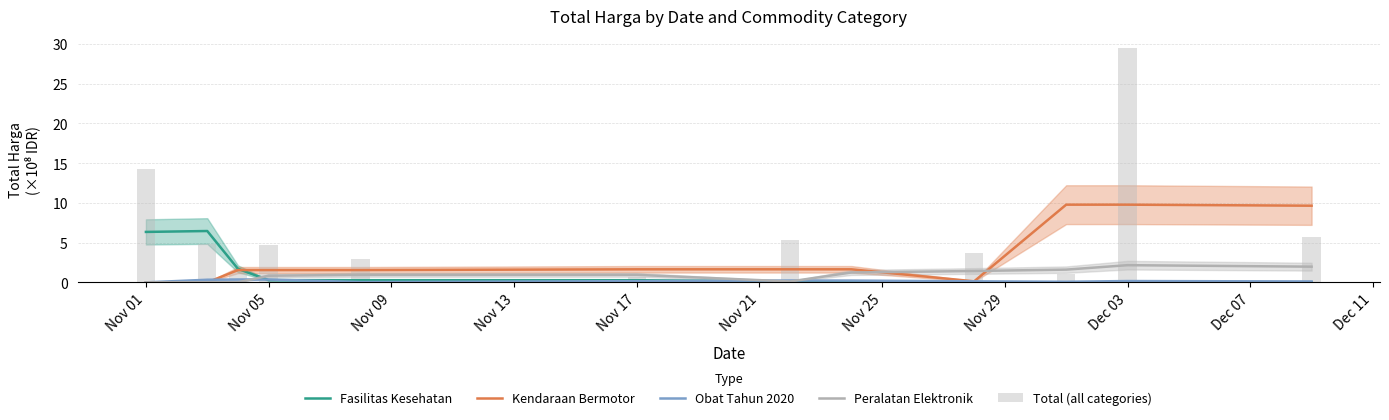

The Peralatan Elektronik series shows 2.2 at Dec 03. True or false?

True